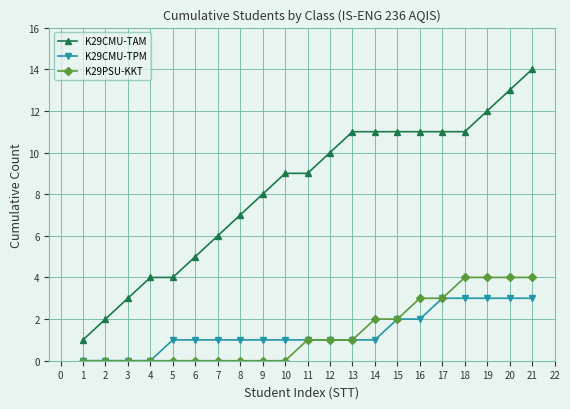

Read the K29PSU-KKT value at 16.

3